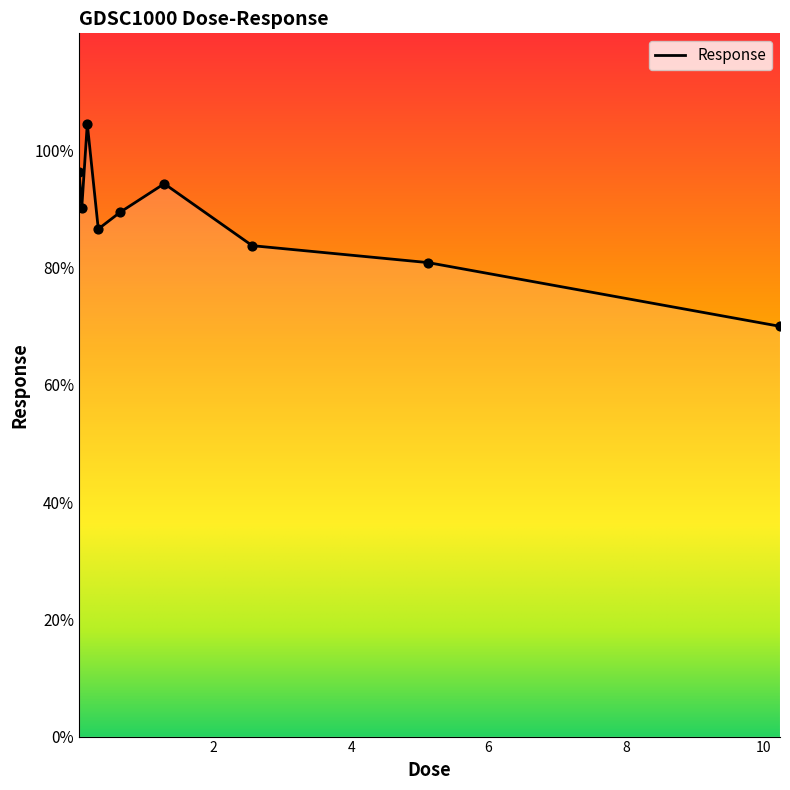

Approximately how many times larger is the value at 10.24 compared to 0.32?

0.8